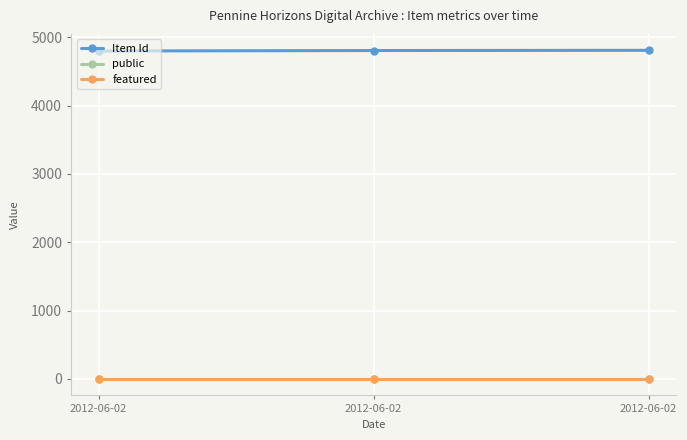

How many lines are shown in the chart?

3